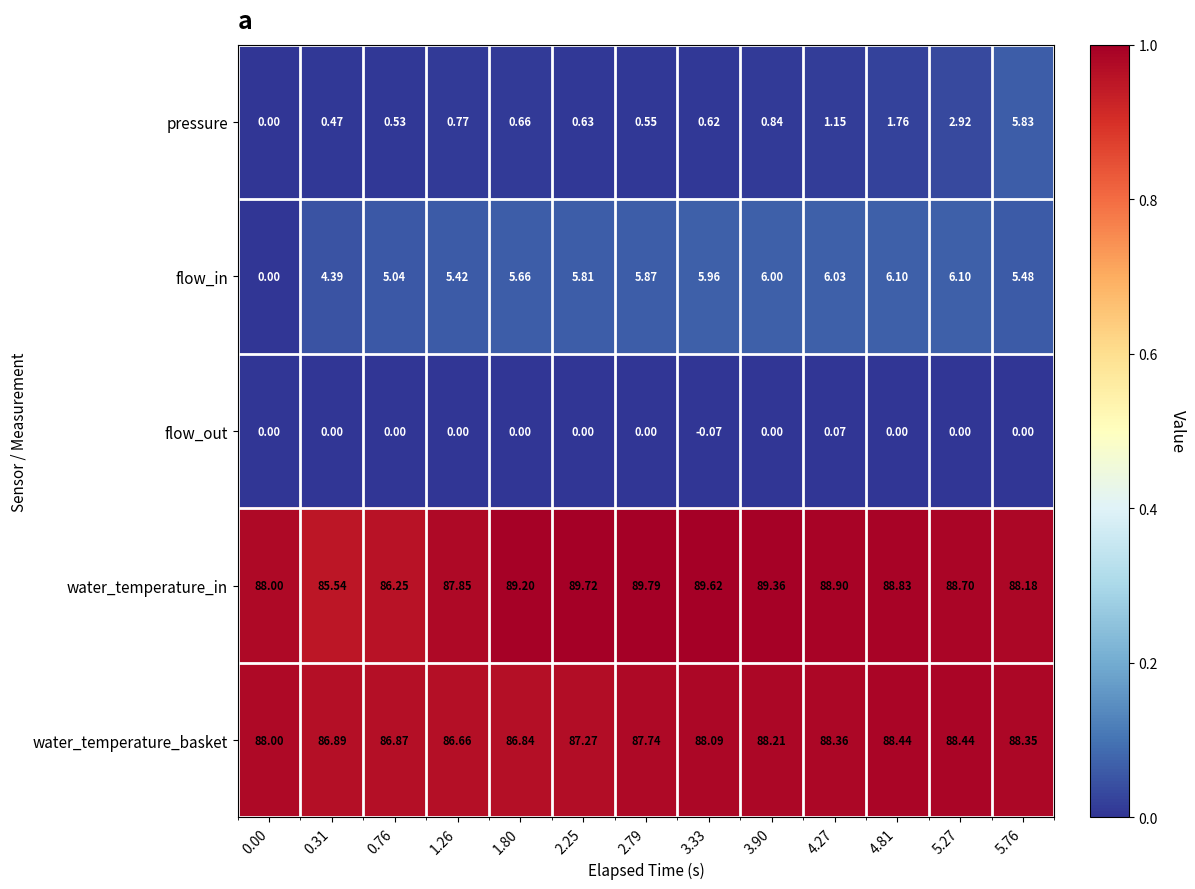

Which series has the widest spread of values?

flow_in